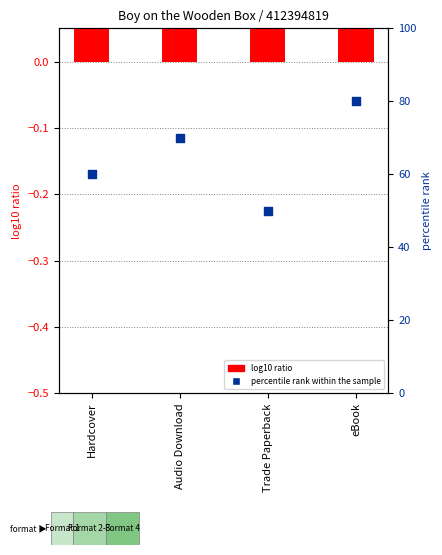

Which series has the largest total across all categories?

percentile rank within the sample